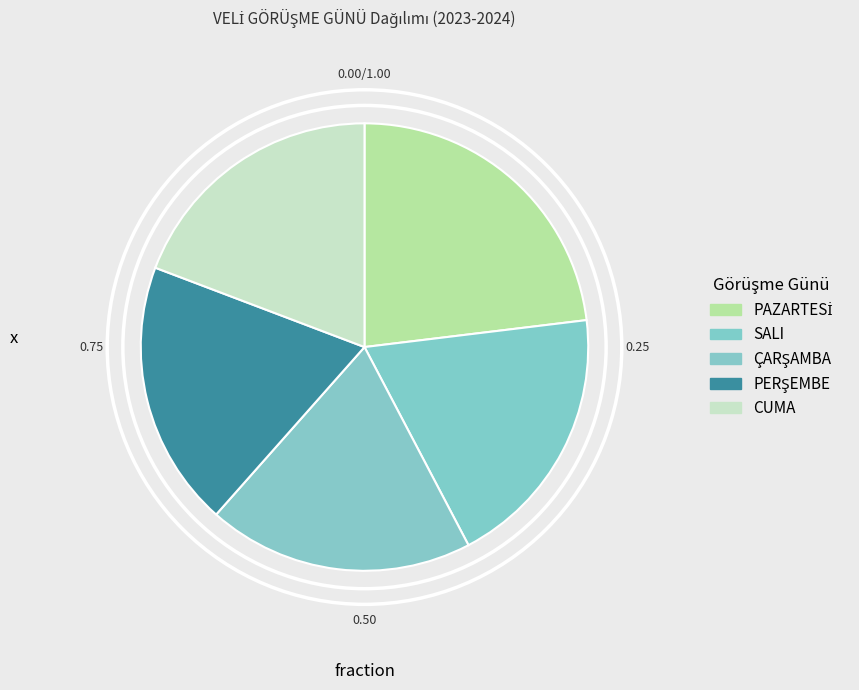

How many slices are in this pie chart?

5